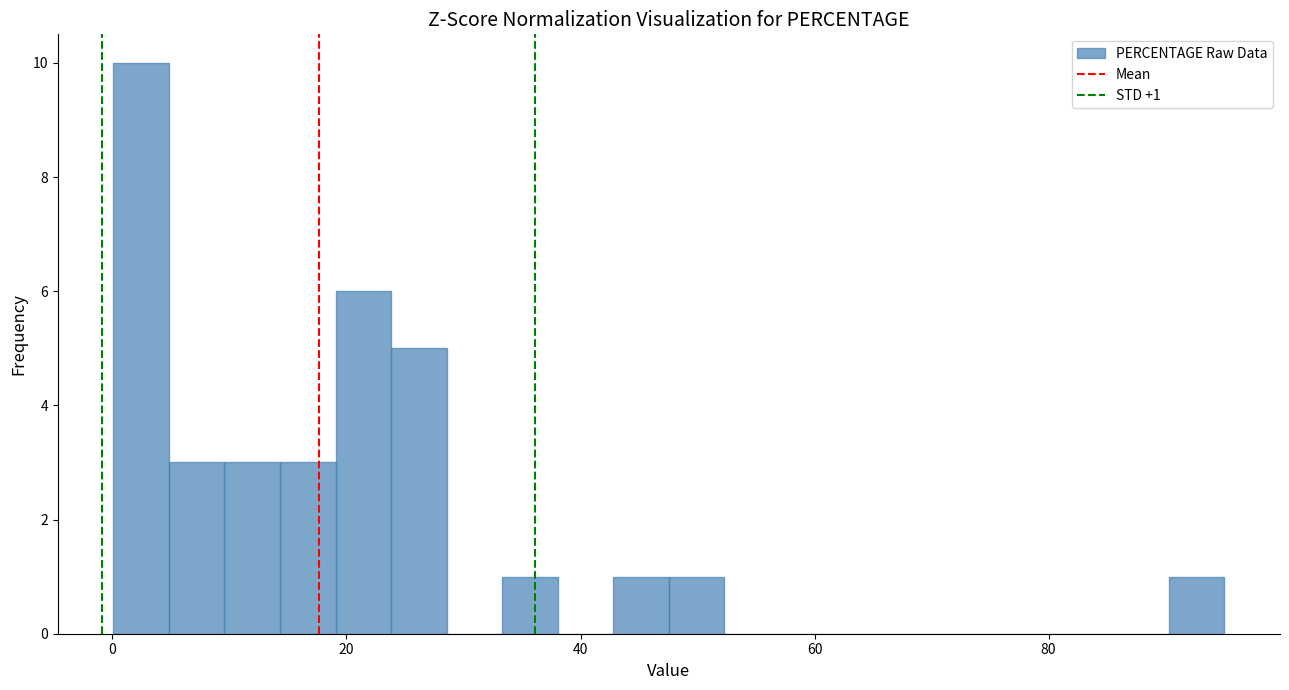

Around what value on the x-axis is the tallest bar? Give the approximate position of its centre, as read against the axis.

2